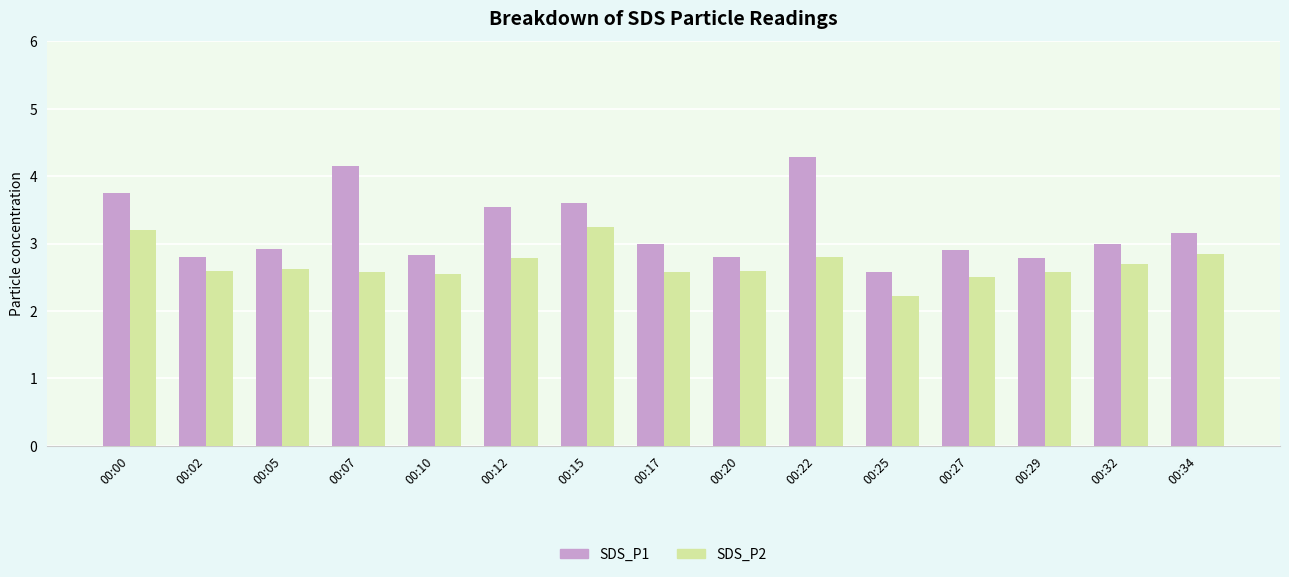

What is the difference between the highest and lowest values at 00:10?

0.3